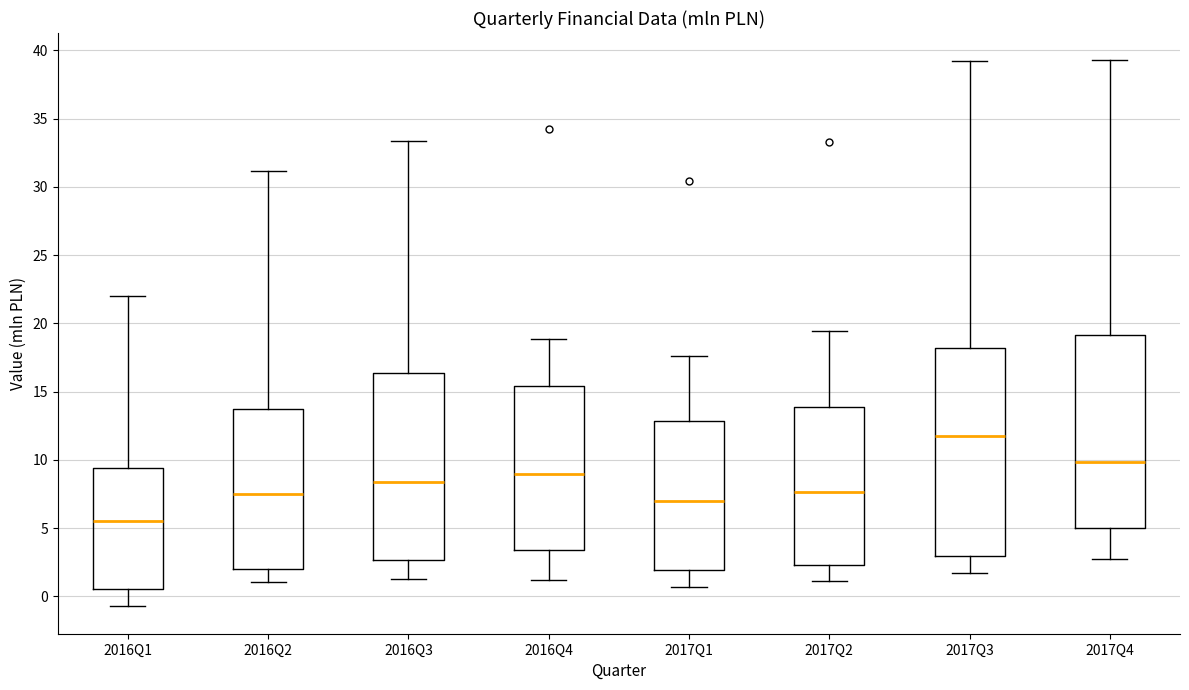

Where is the upper edge of the box for 2016Q4 on the y-axis? The values are not printed on the chart, so give them approximately, as read against the axis.

15.5